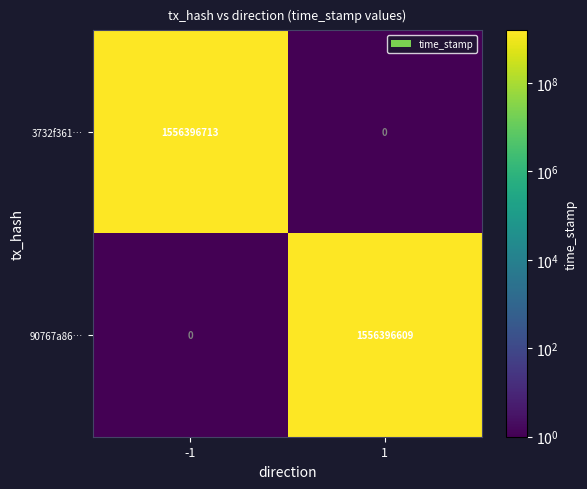

At which category is the sum across all series the highest?

-1